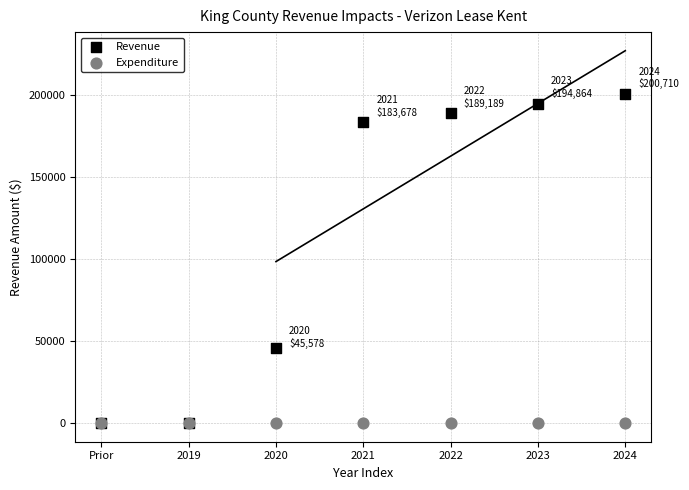

What are all the series names shown in the legend?

Revenue, Expenditure